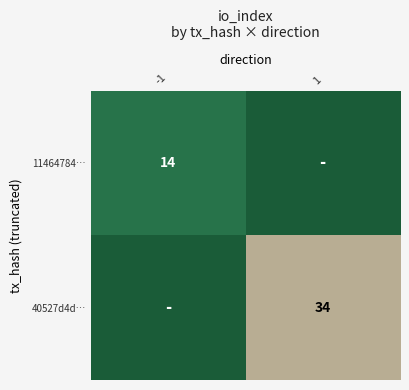

The value of 11464784… at -1 is 14. True or false?

True